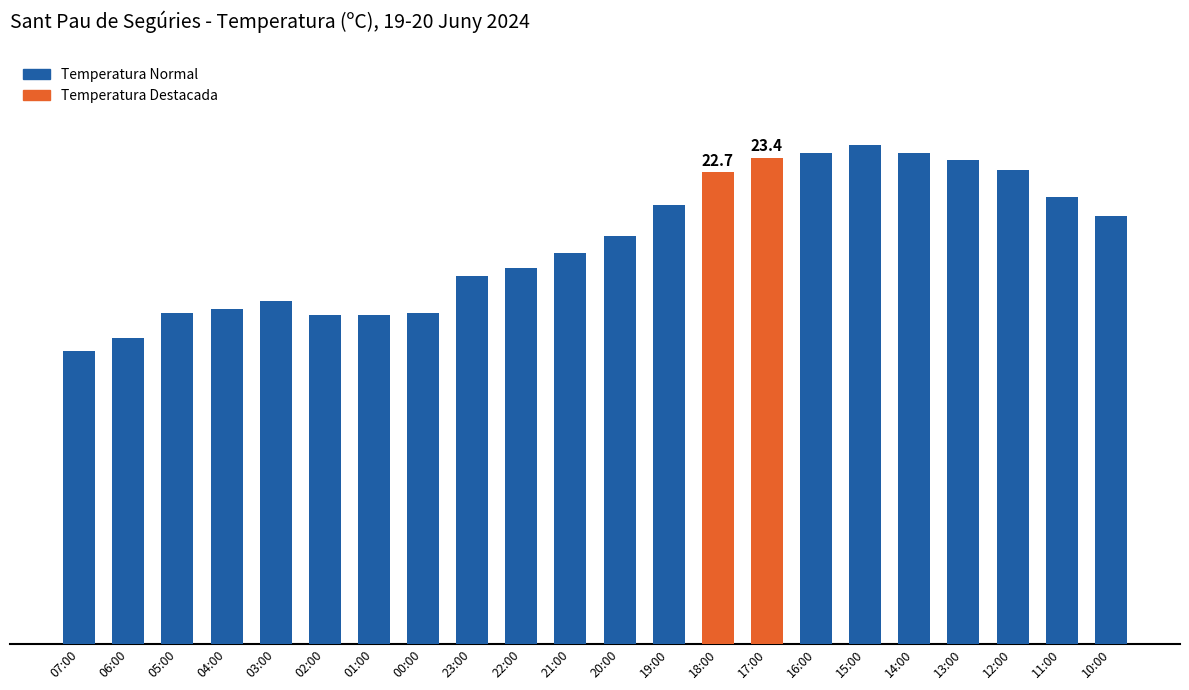

At which category does the chart reach its peak across all series?

15:00